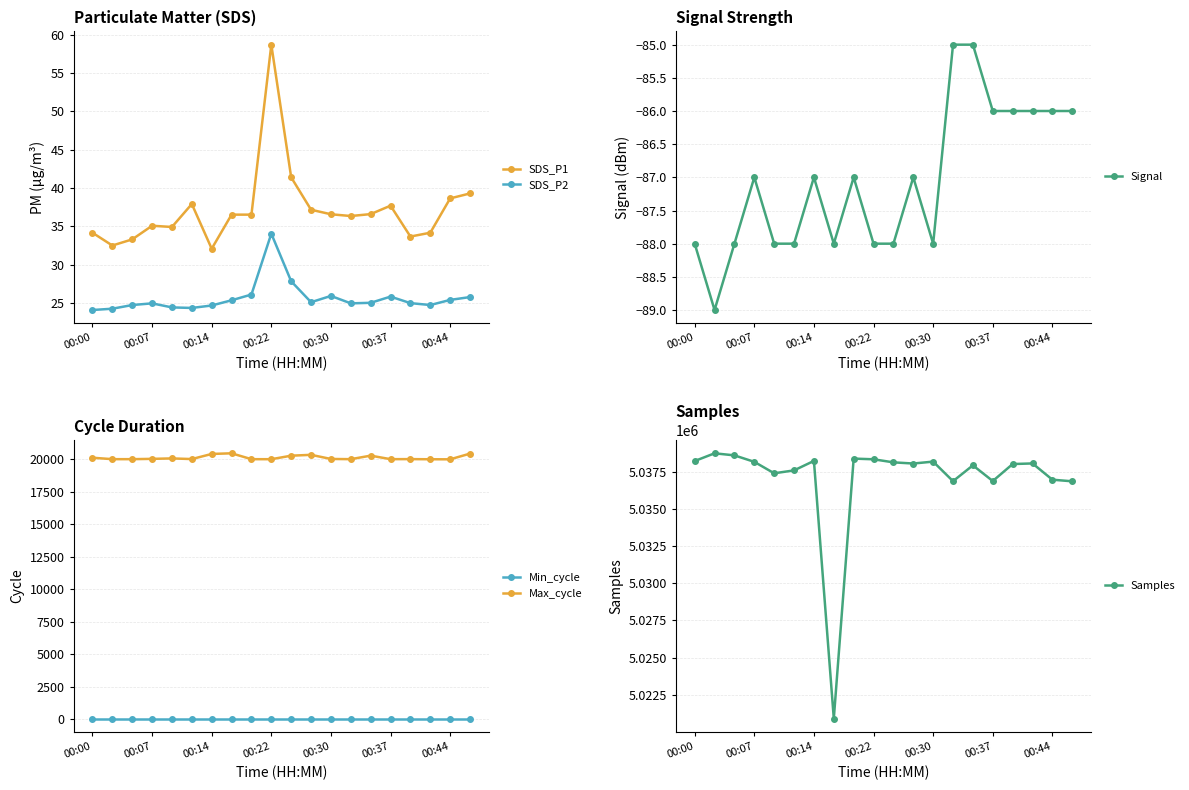

Count the number of data series in this chart.

6